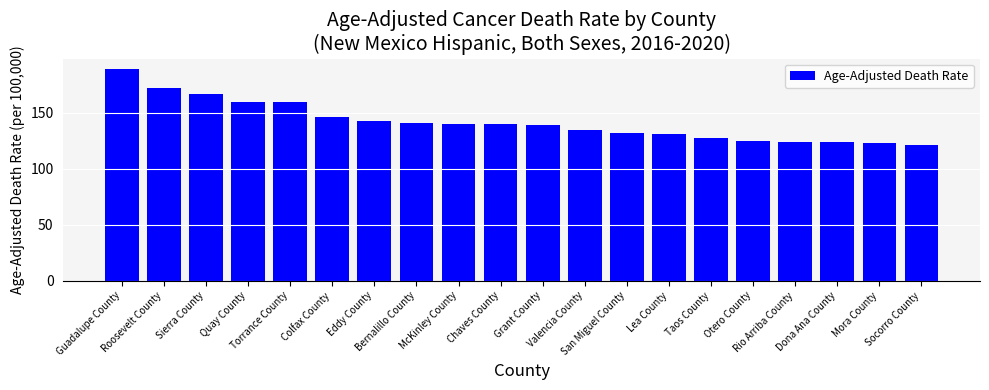

How many bars are there in total?

20